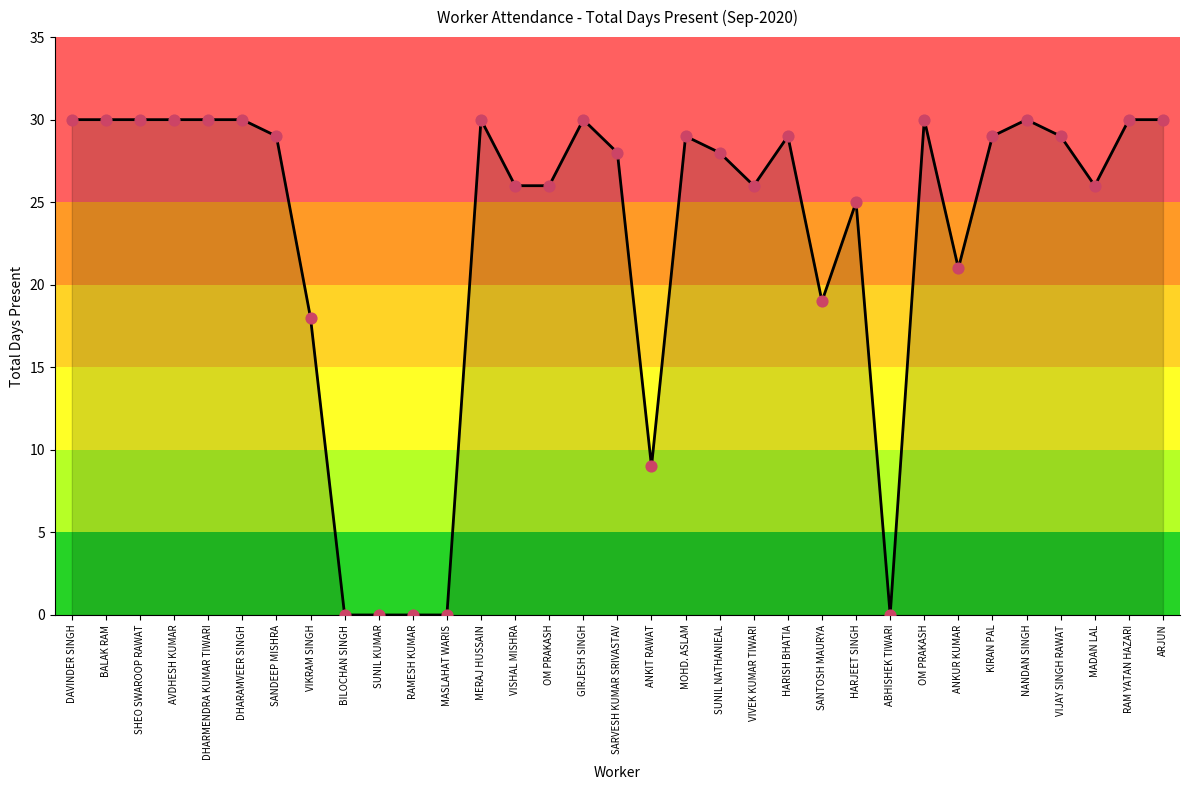

Approximately how many times larger is the value at VIJAY SINGH RAWAT compared to SANDEEP MISHRA?

1.0